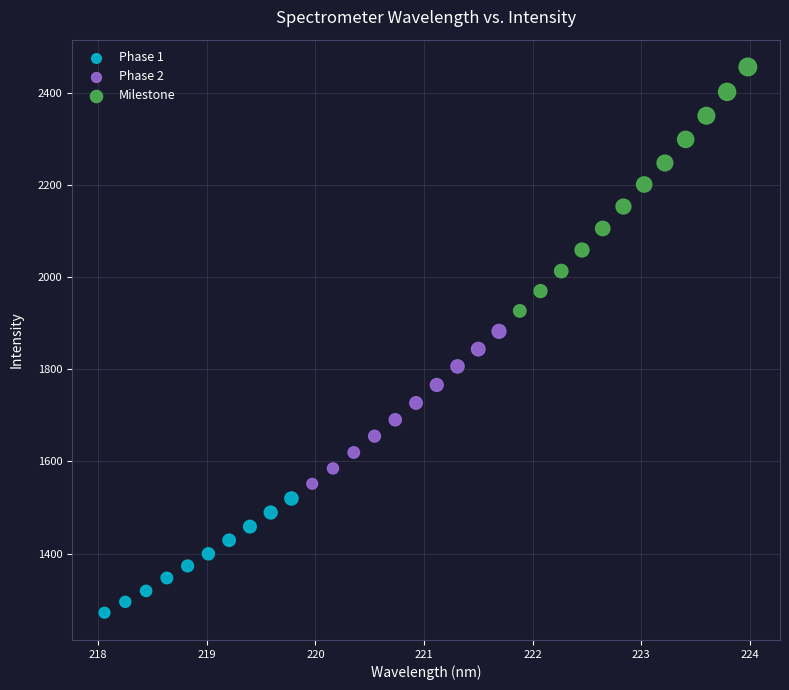

Which series contains the lowest Y value?

Phase 1